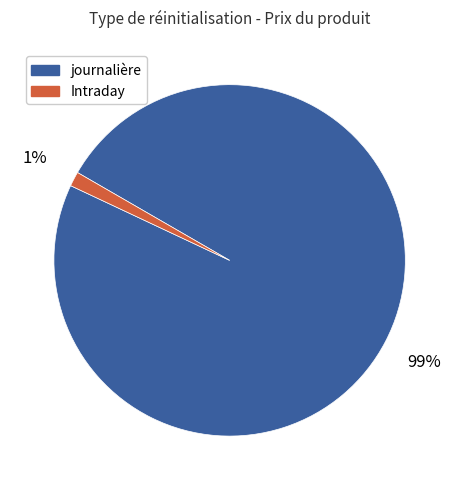

Which category has the biggest portion of the pie?

journalière